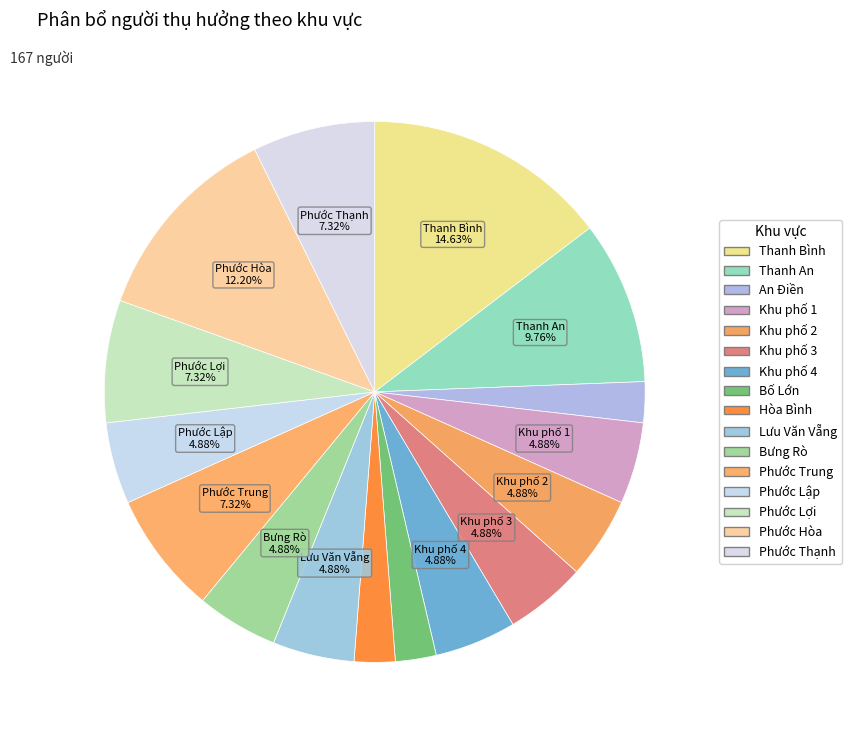

What percentage is the Phước Trung slice, to the nearest percent?

7%